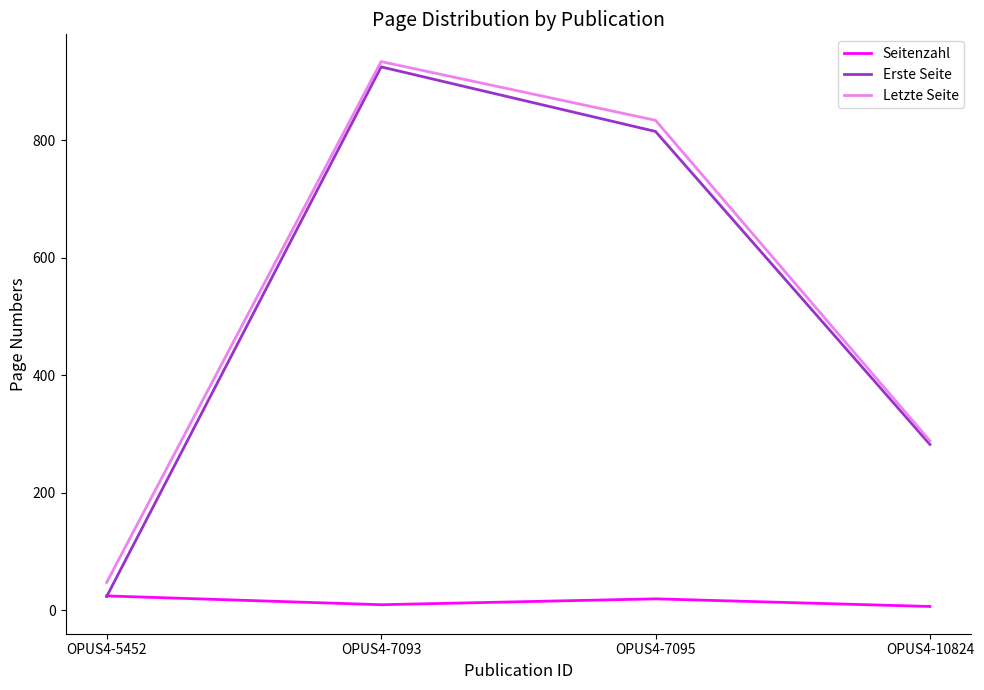

What is the sum of all Erste Seite values?

2045